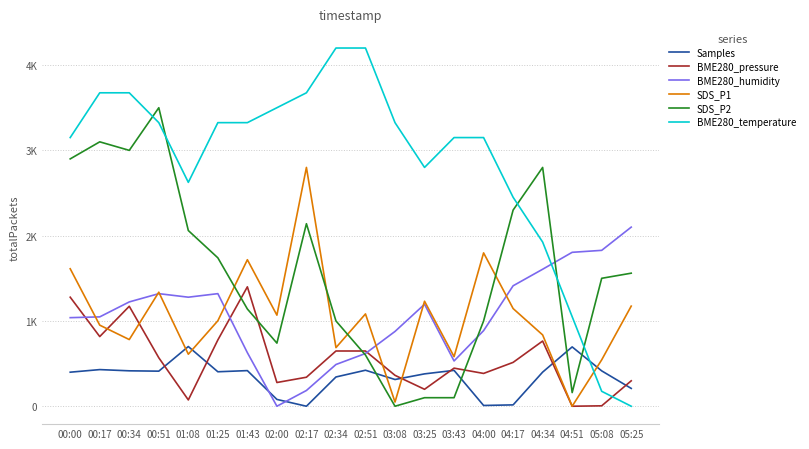

What are all the series names shown in the legend?

Samples, BME280_pressure, BME280_humidity, SDS_P1, SDS_P2, BME280_temperature